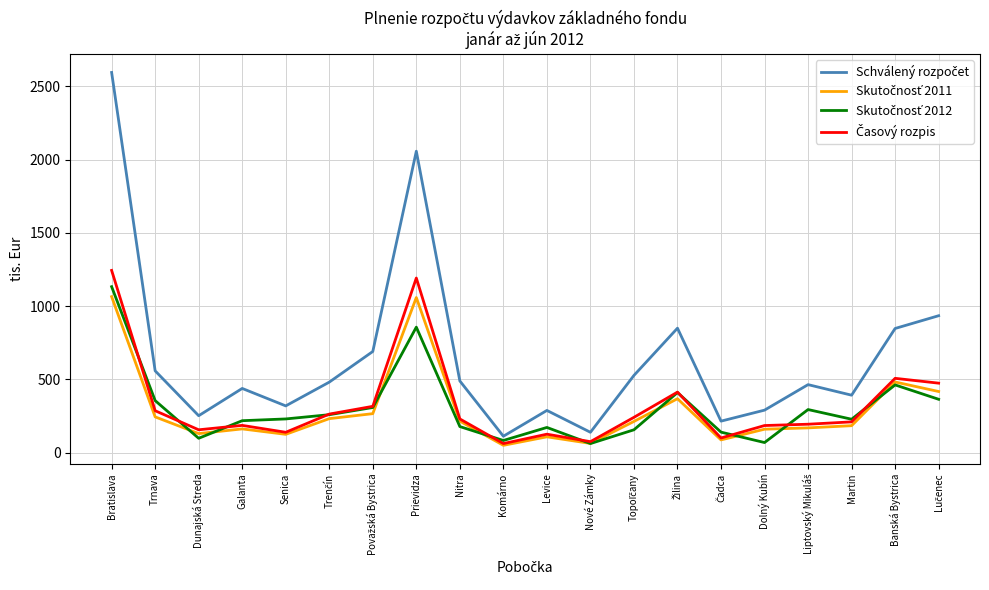

What is the spread (max minus min) of values at Dolný Kubín?

221